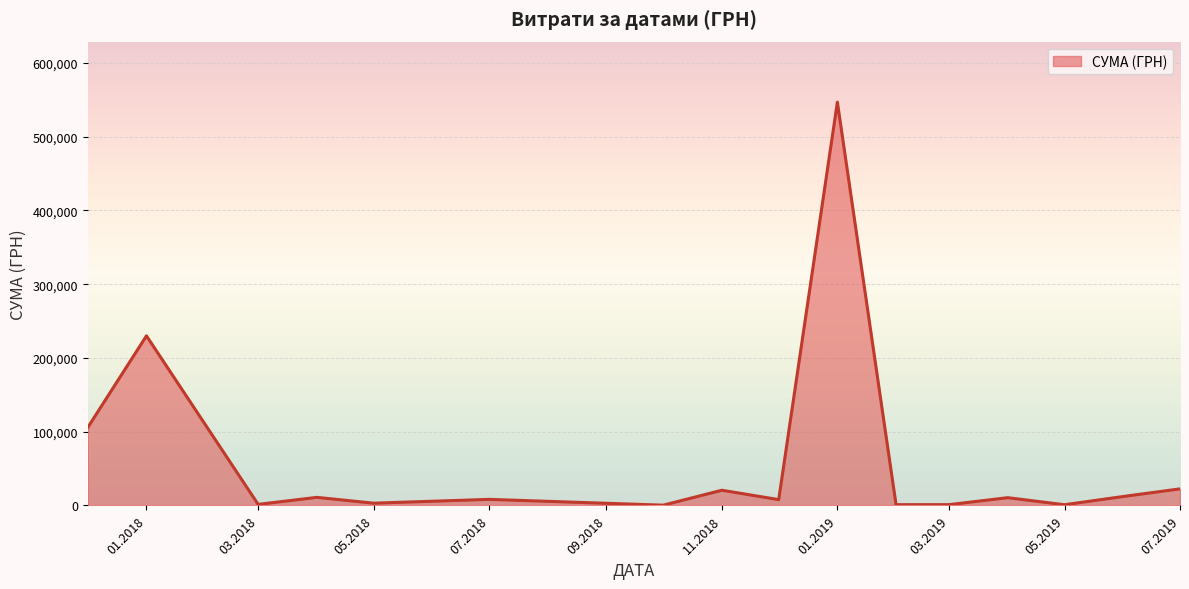

What is the difference between the maximum and minimum values?

546569.7